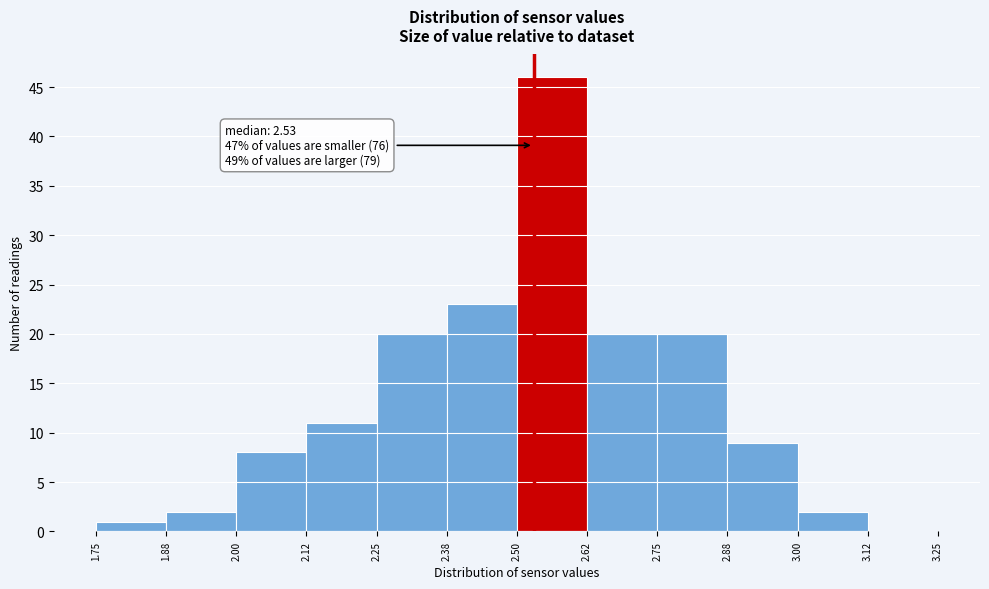

Which range on the x-axis has the tallest bar?

2.50 to 2.62